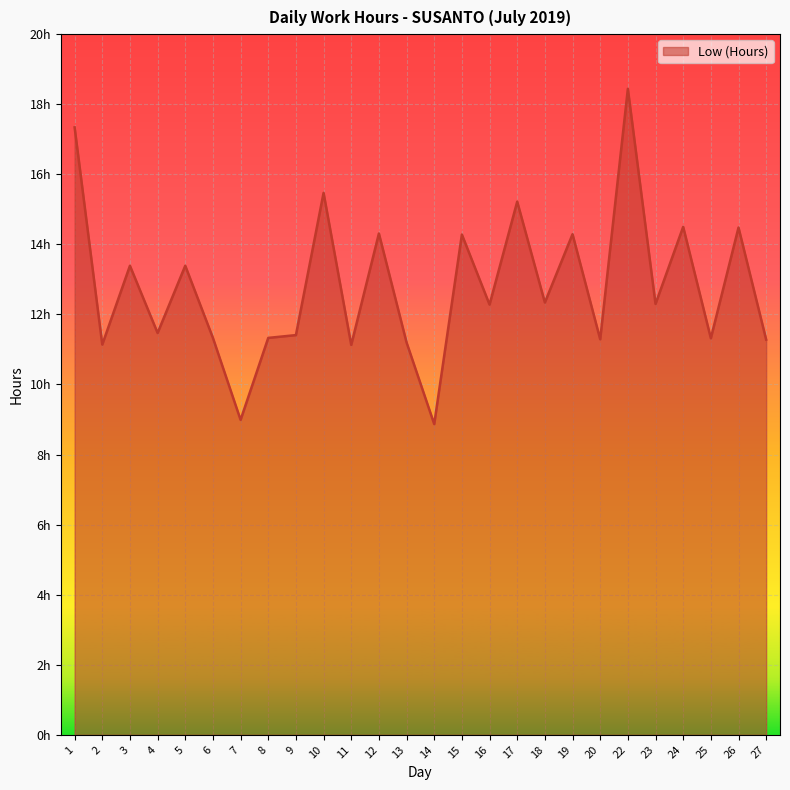

At which category does the data reach its first local valley?

2